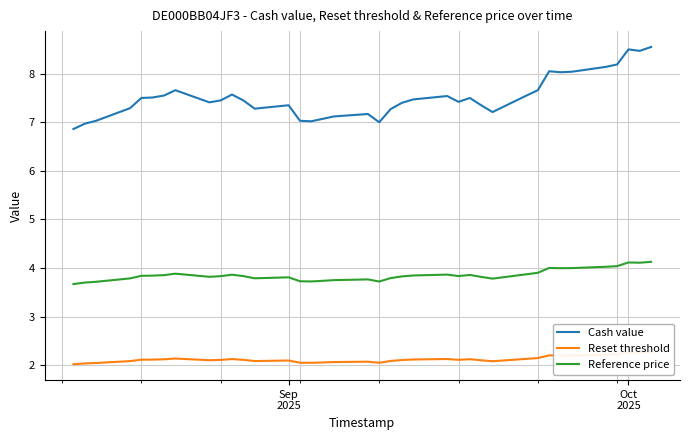

In Reset threshold, how many points are higher than both neighbors (excluding endpoints)?

8